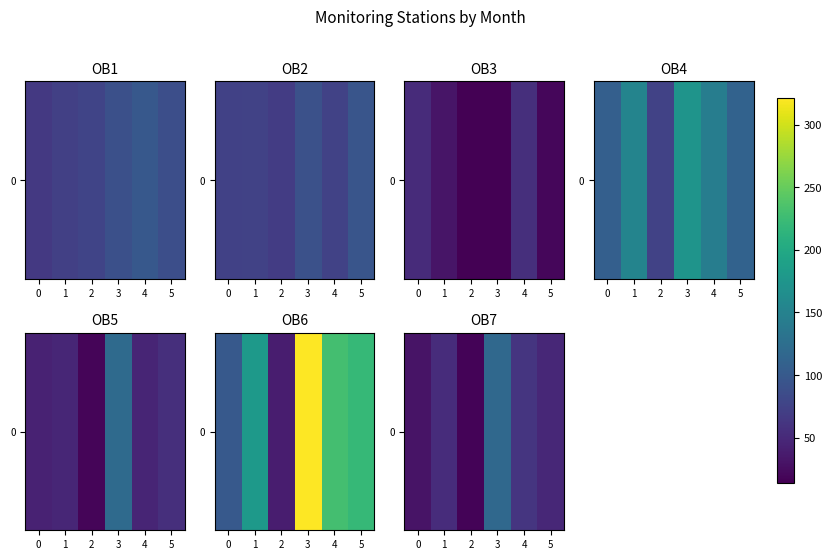

True or false: the data shows 118.2 at 3.

True